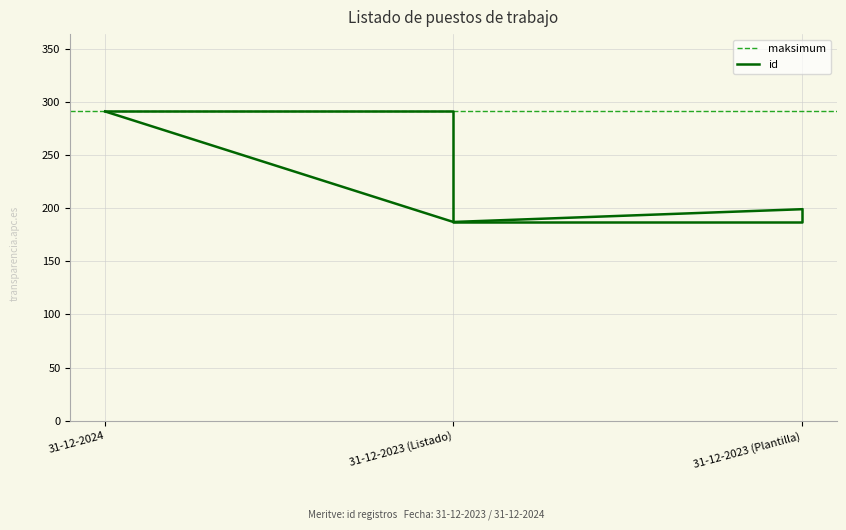

What is the sum of the values at 31-12-2024 and 31-12-2023 (Listado)?

478